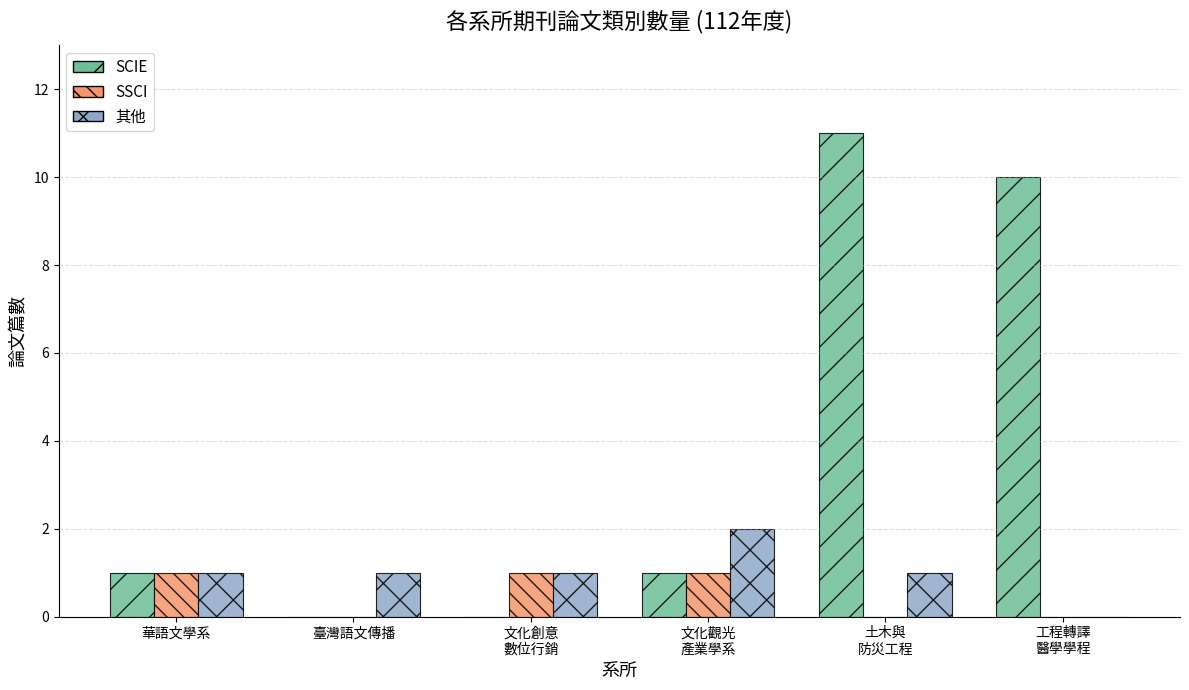

Reading left to right, what are all the values shown in this chart?

SCIE: 1	0	0	1	11	10
SSCI: 1	0	1	1	0	0
其他: 1	1	1	2	1	0